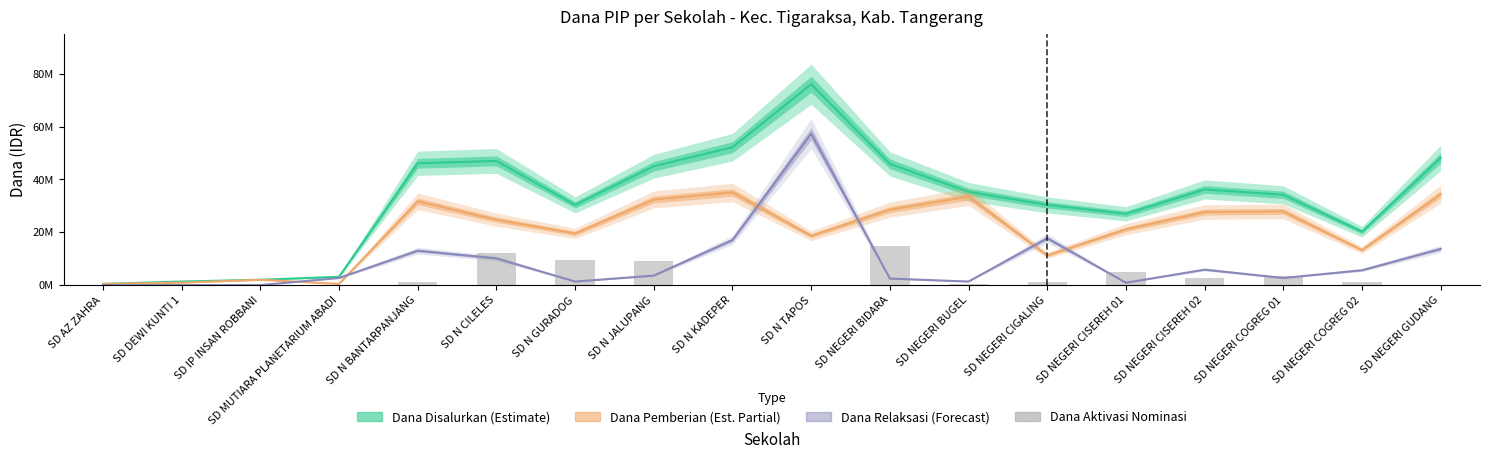

The value at SD NEGERI COGREG 02 is 2344485. True or false?

False